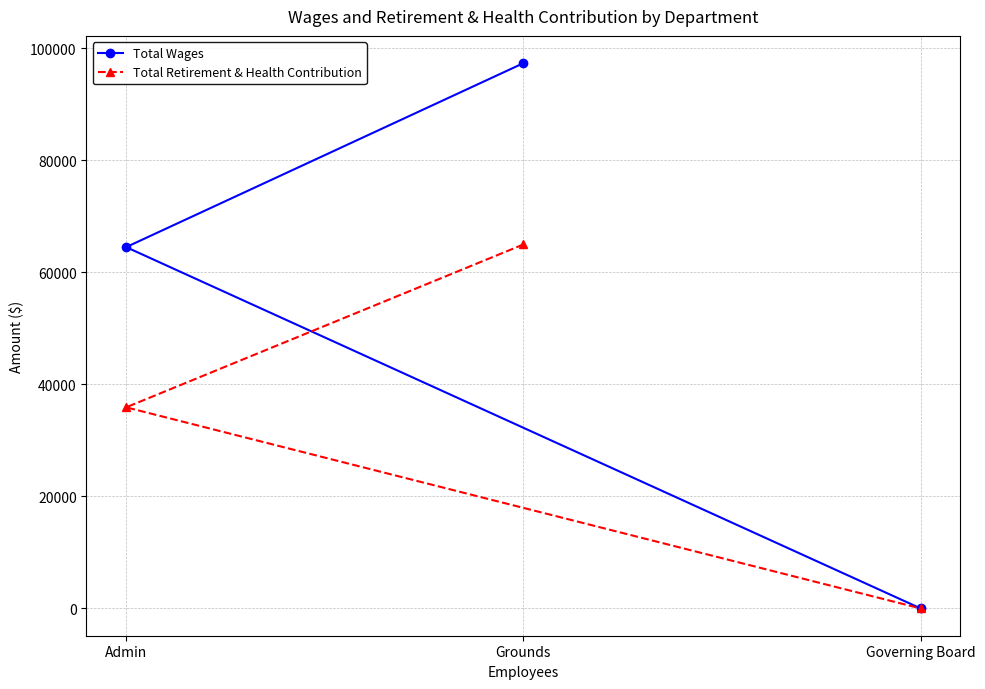

What is the difference between the highest and lowest values at Admin?

28599